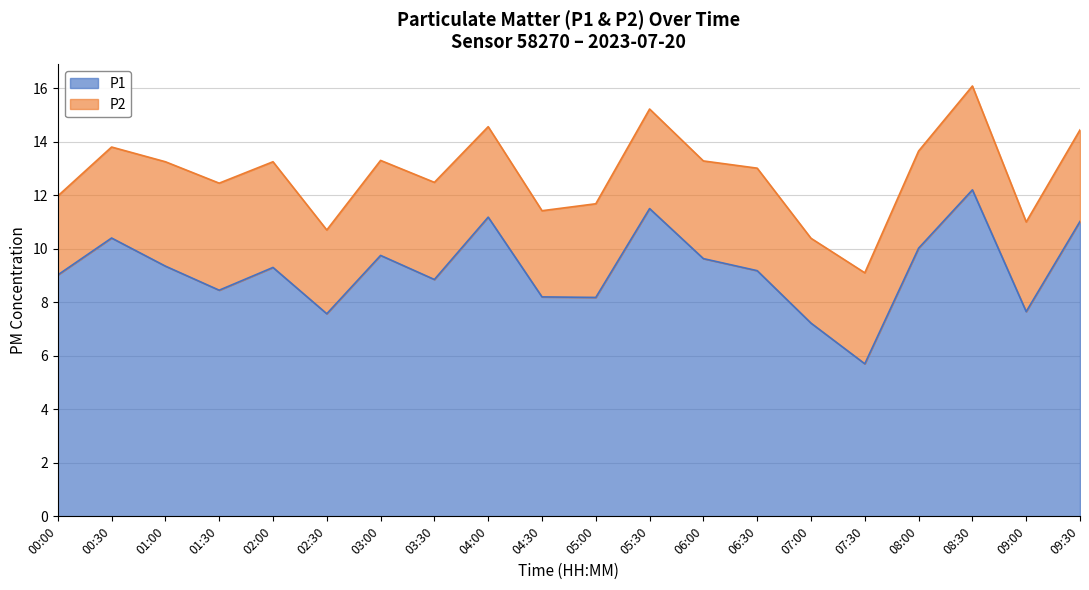

Where is the first local maximum?

00:30